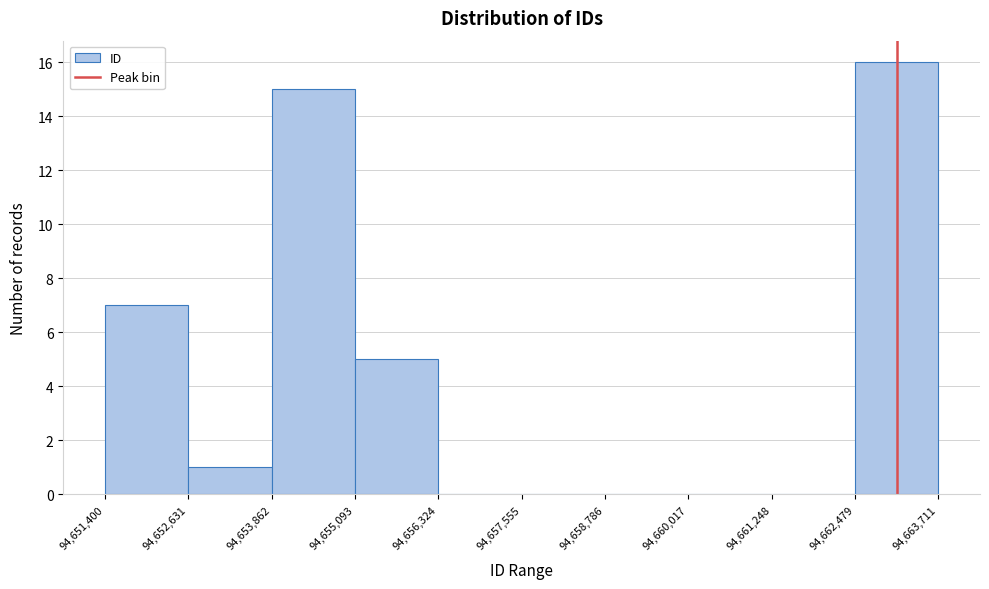

Reading left to right, transcribe this chart: for each bar, give the range it covers on the x-axis and its height. The values are not printed on the chart, so give them approximately, as read against the axis.

94,651,400 to 94,652,631: 7
94,652,631 to 94,653,862: 1
94,653,862 to 94,655,093: 15
94,655,093 to 94,656,324: 5
94,656,324 to 94,657,555: 0
94,657,555 to 94,658,786: 0
94,658,786 to 94,660,017: 0
94,660,017 to 94,661,248: 0
94,661,248 to 94,662,479: 0
94,662,479 to 94,663,711: 16